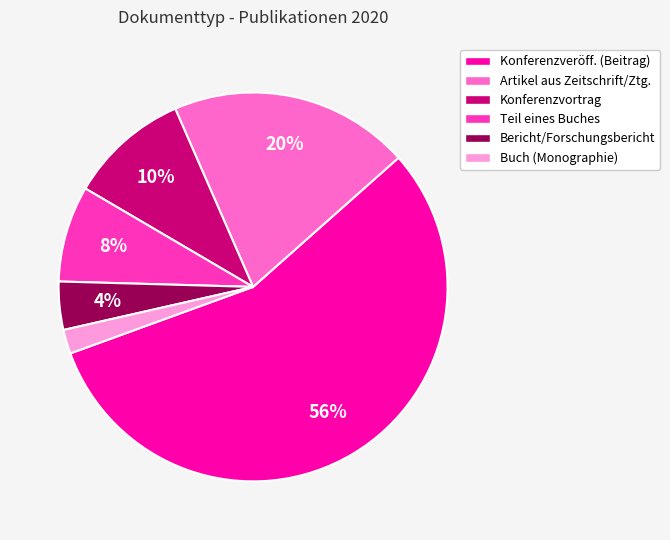

To the nearest percent, what is the difference between the Konferenzvortrag and Buch (Monographie) slice percentages?

8%